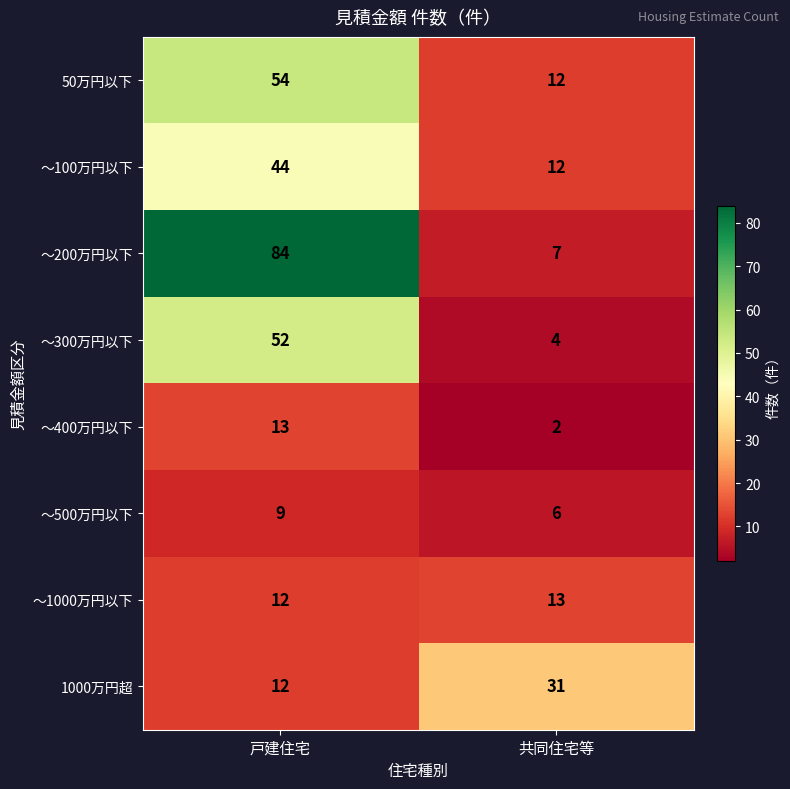

Read the ～500万円以下 value at 共同住宅等.

6